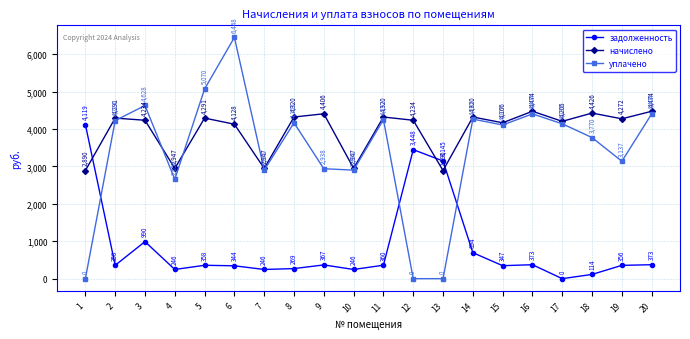

What is the total value across all series at 12?

7681.4